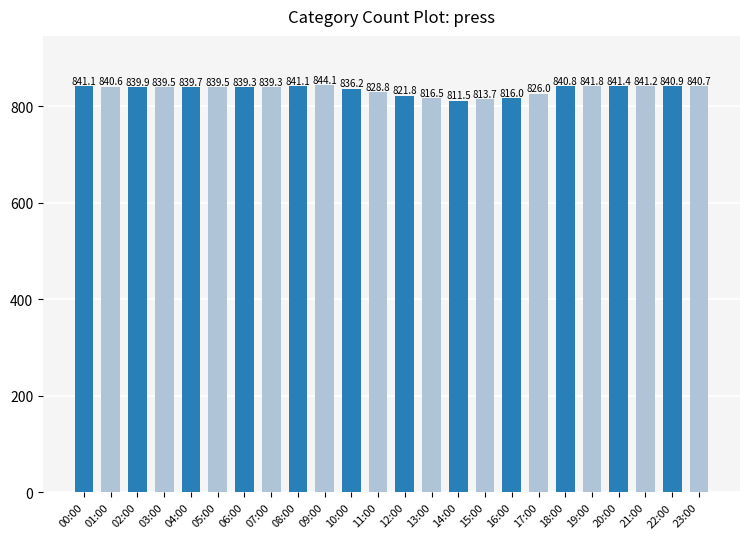

What is the sum of the values at 07:00 and 17:00?

1665.3